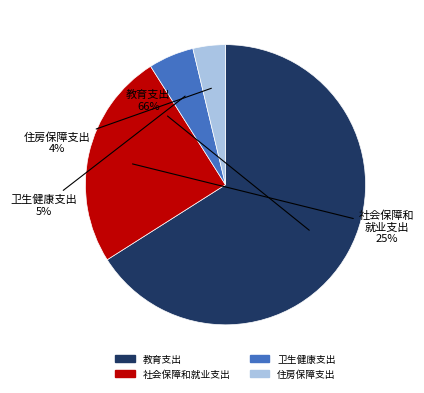

To the nearest percent, what portion does 卫生健康支出 represent?

5%